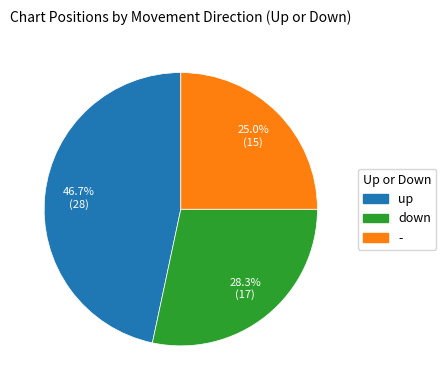

Which has a higher value, - or down?

down